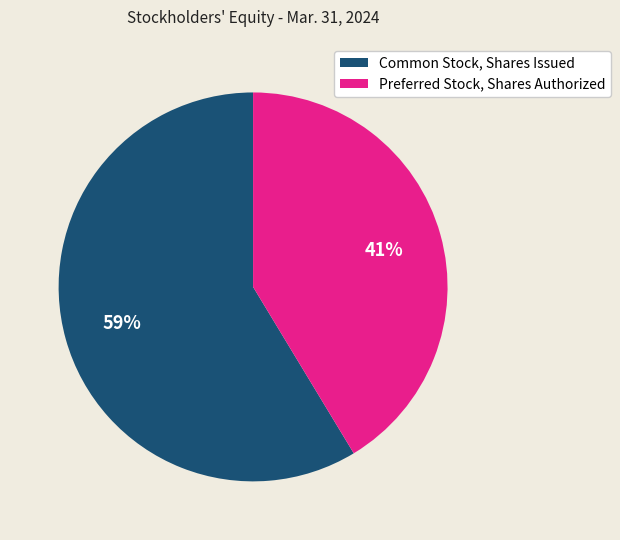

The Common Stock, Shares Issued slice represents 50% of the pie. True or false?

False